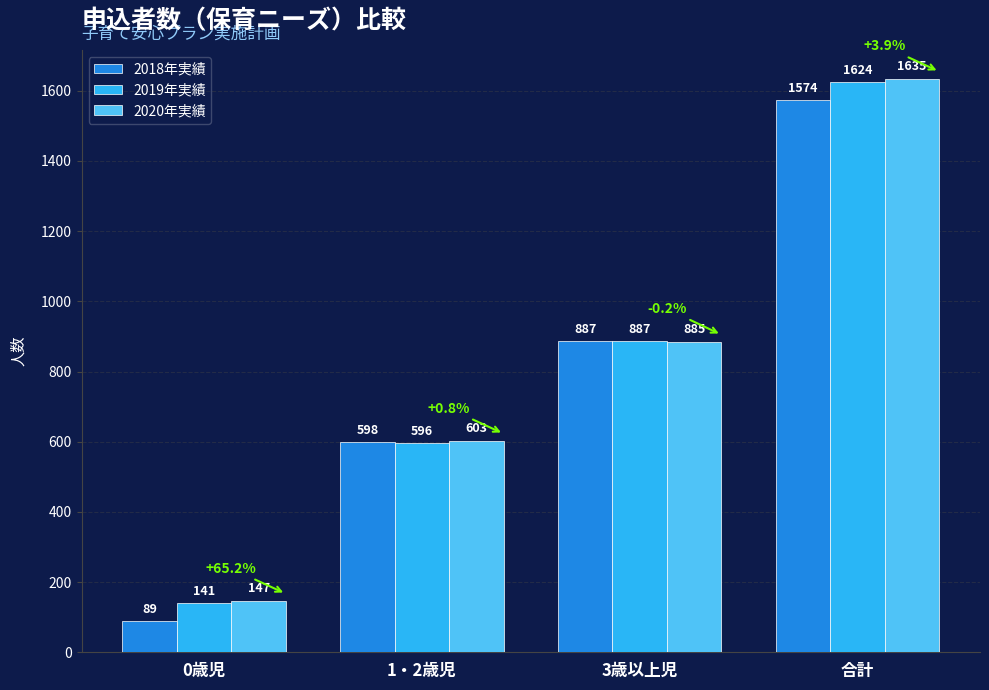

True or false: 2018年実績 has a value of 30 at 0歳児.

False